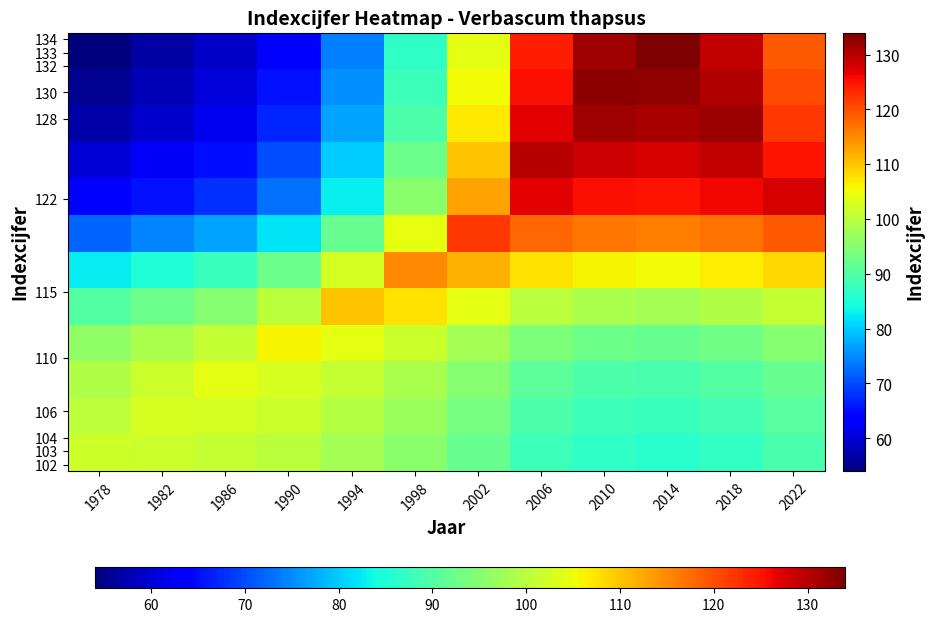

What is the minimum value shown in the chart?

54.0